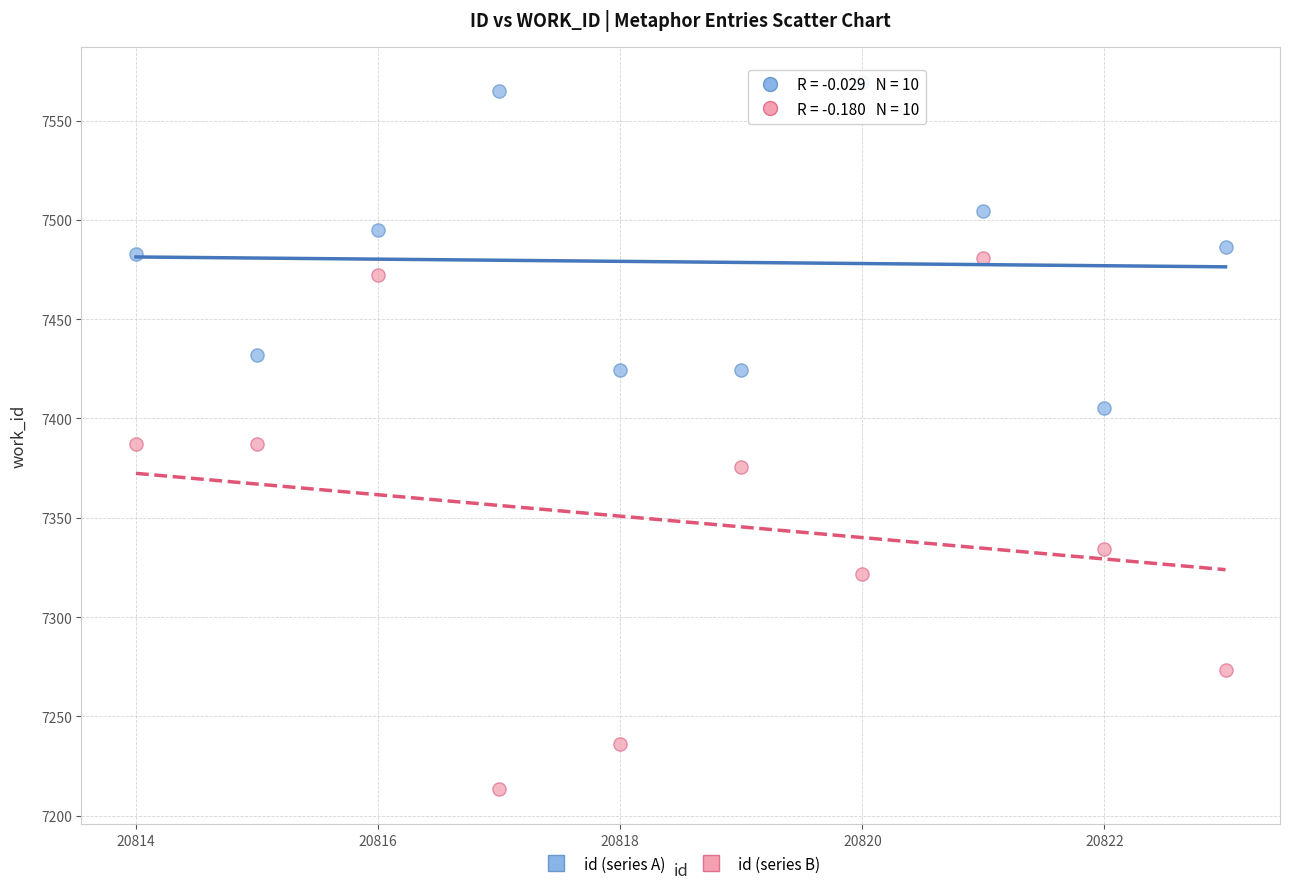

Which series has the widest spread of Y values?

id (series B)